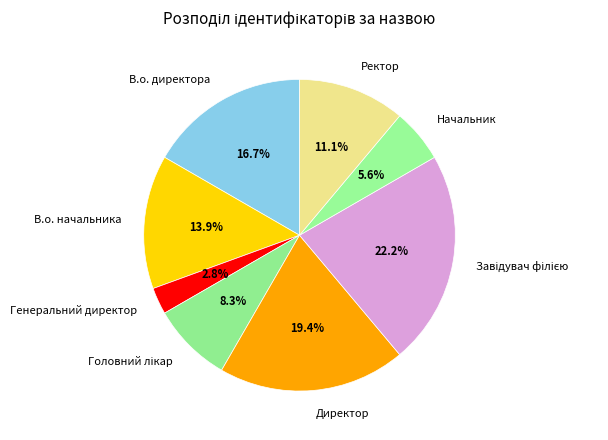

What is the smallest slice in the pie chart?

Генеральний директор